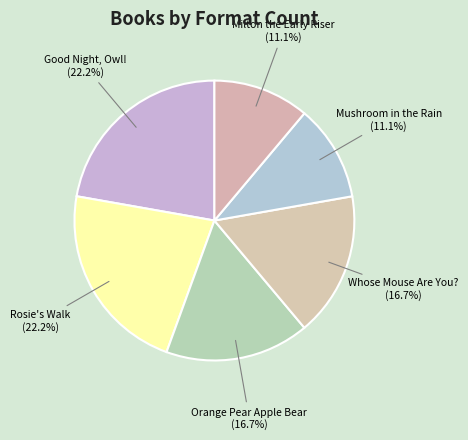

What portion of the pie excludes Rosie's Walk?

77.8%